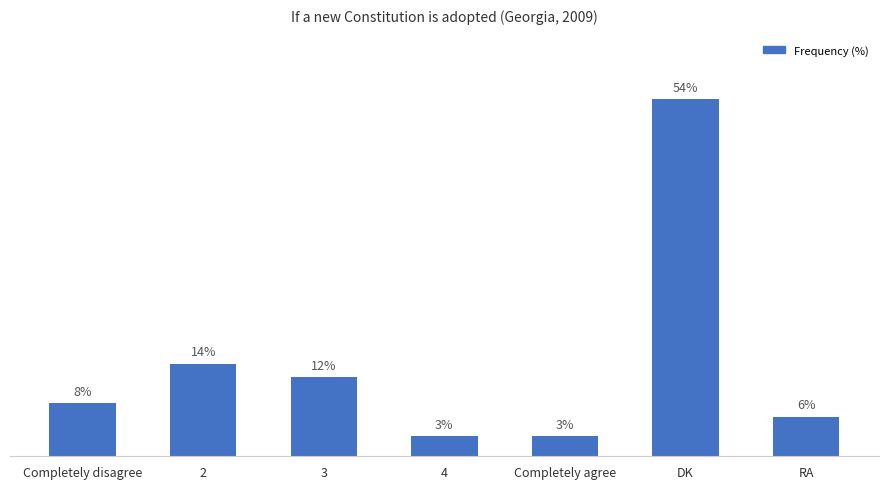

Which label corresponds to the largest value in the chart?

DK